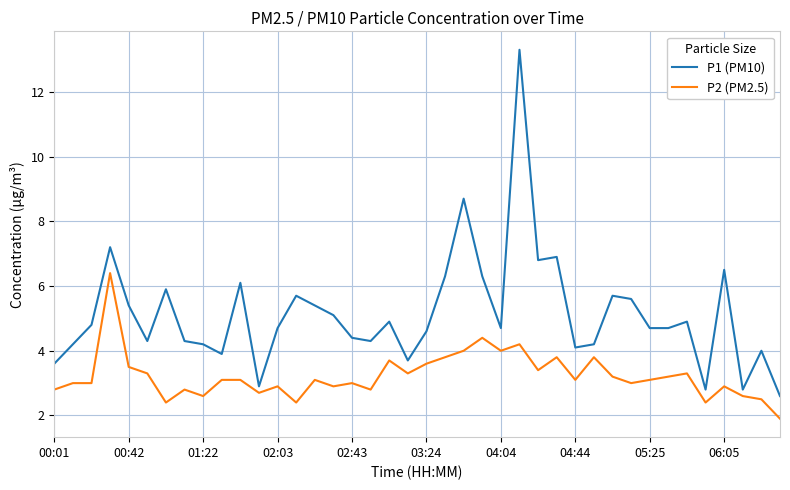

List the series in order of their peak value, lowest first.

P2 (PM2.5), P1 (PM10)